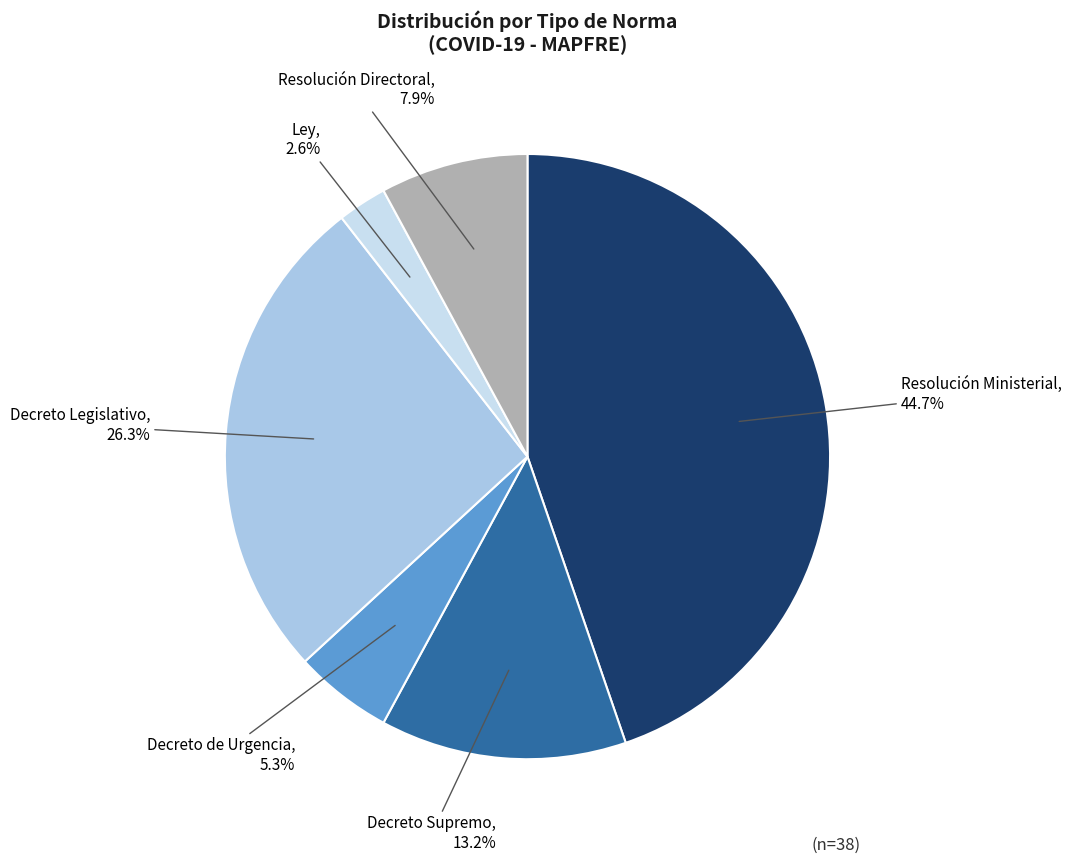

To the nearest percent, what is the difference between the largest and smallest slice percentages?

42%